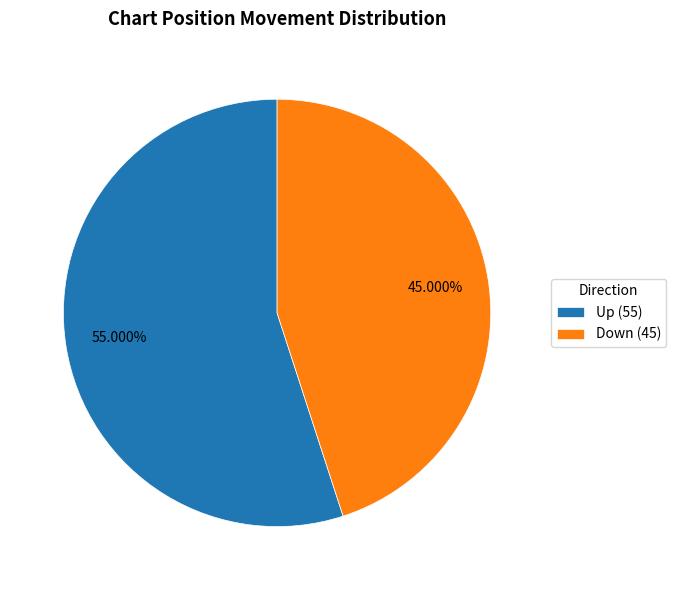

Between Down (45) and Up (55), which is larger?

Up (55)